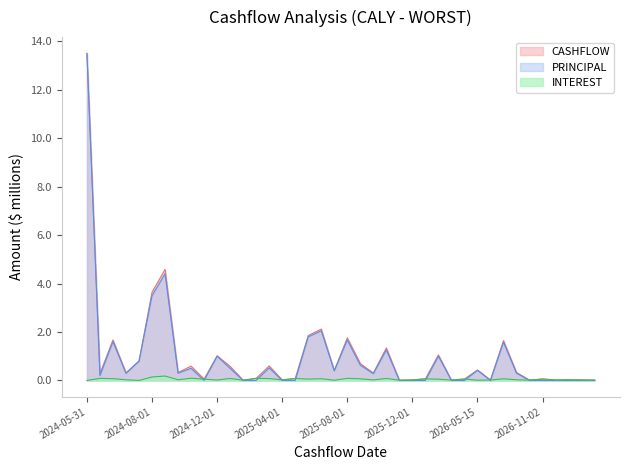

How many lines are shown in the chart?

3